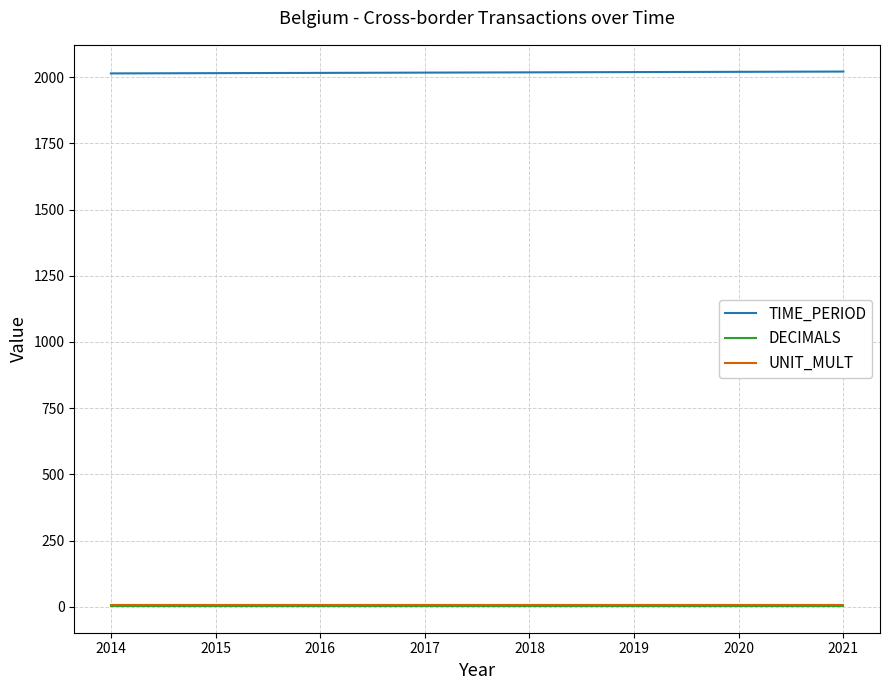

What is the smallest value displayed?

3